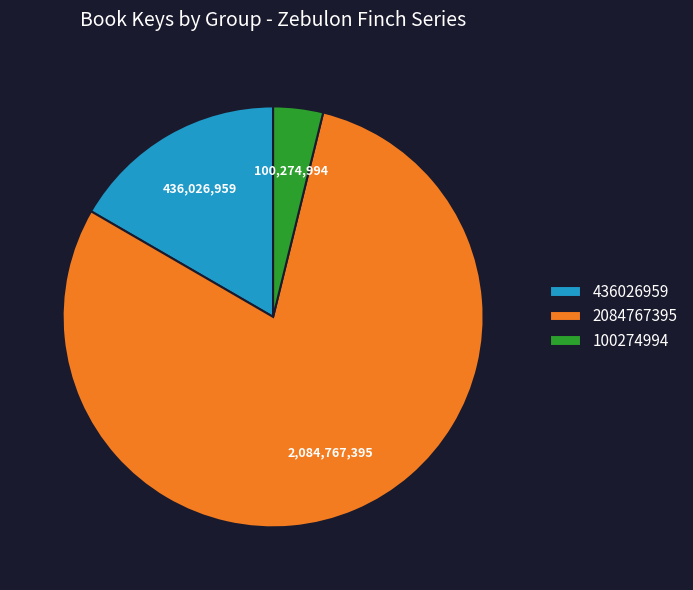

Is there any slice that represents more than half of the pie?

Yes